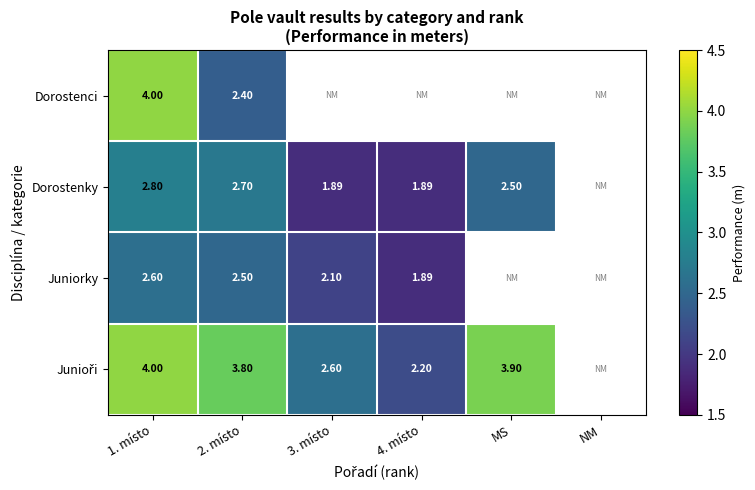

At which category does the chart reach its peak across all series?

1. místo